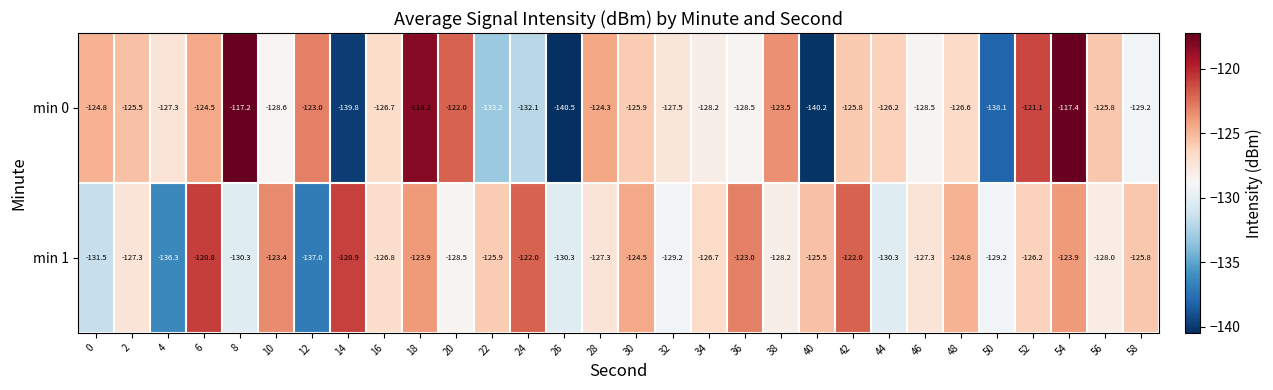

List the series in order of their peak value, lowest first.

min 1, min 0